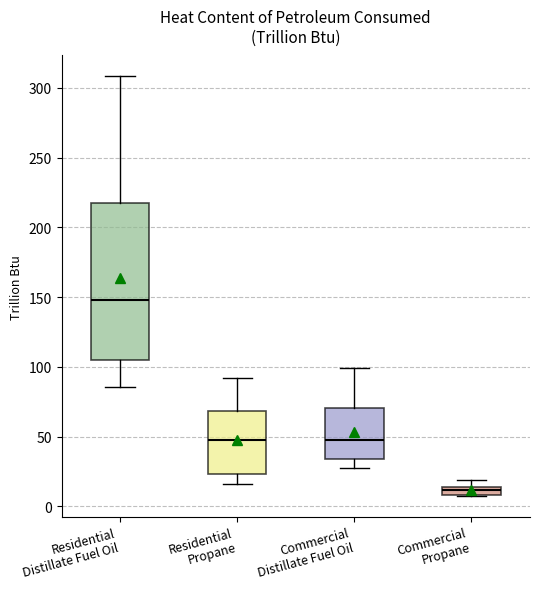

Where does the median line of the box for Commercial Distillate Fuel Oil sit on the y-axis? The values are not printed on the chart, so give them approximately, as read against the axis.

50